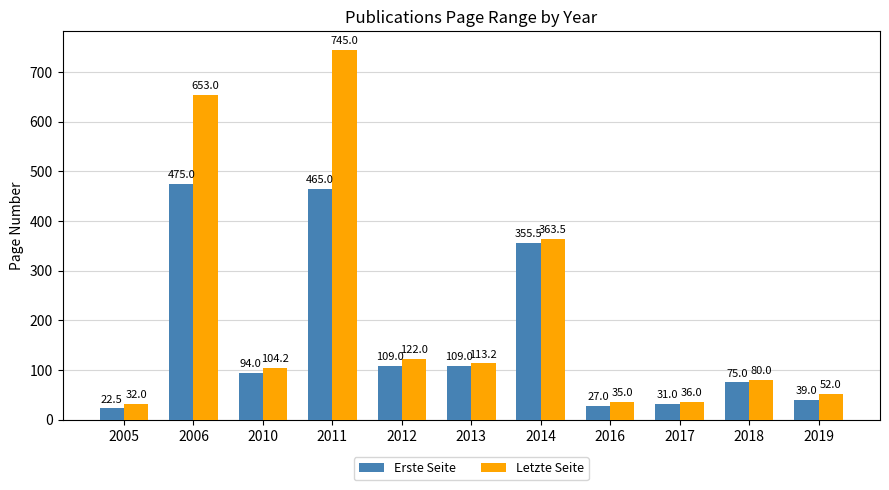

At 2006, list the series in order from largest to smallest.

Letzte Seite, Erste Seite